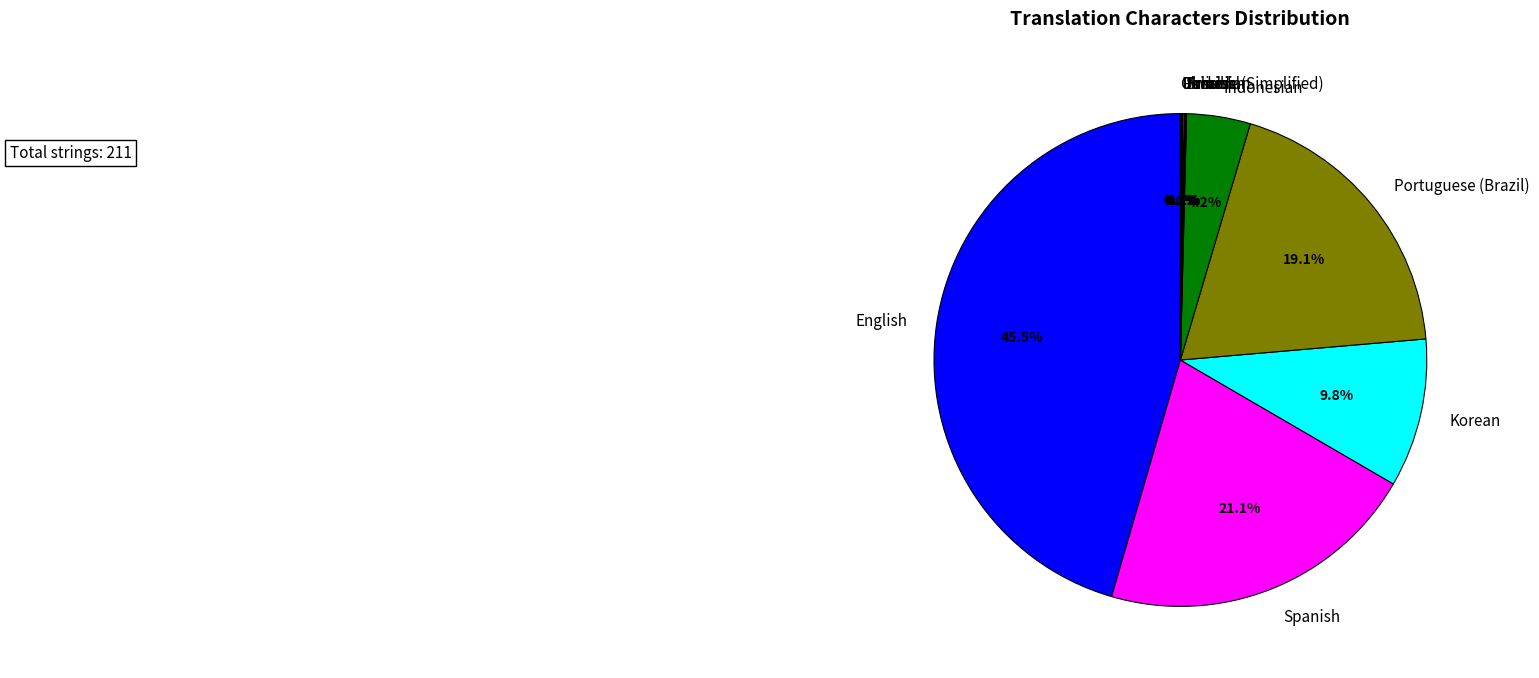

Which category has the biggest portion of the pie?

English